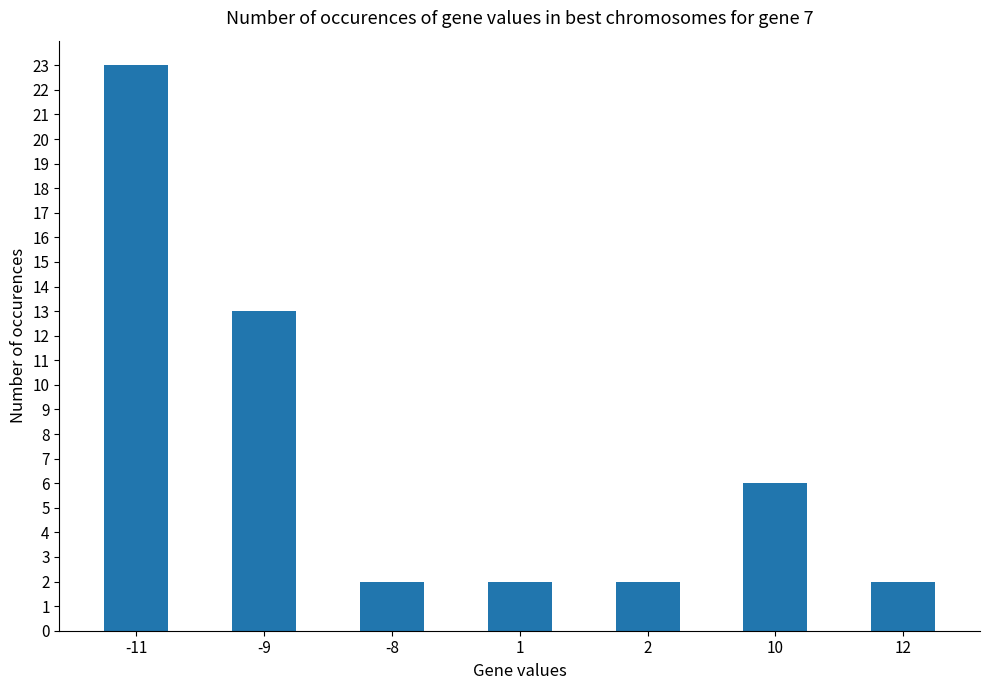

Count the values in the range 2 to 13.

6